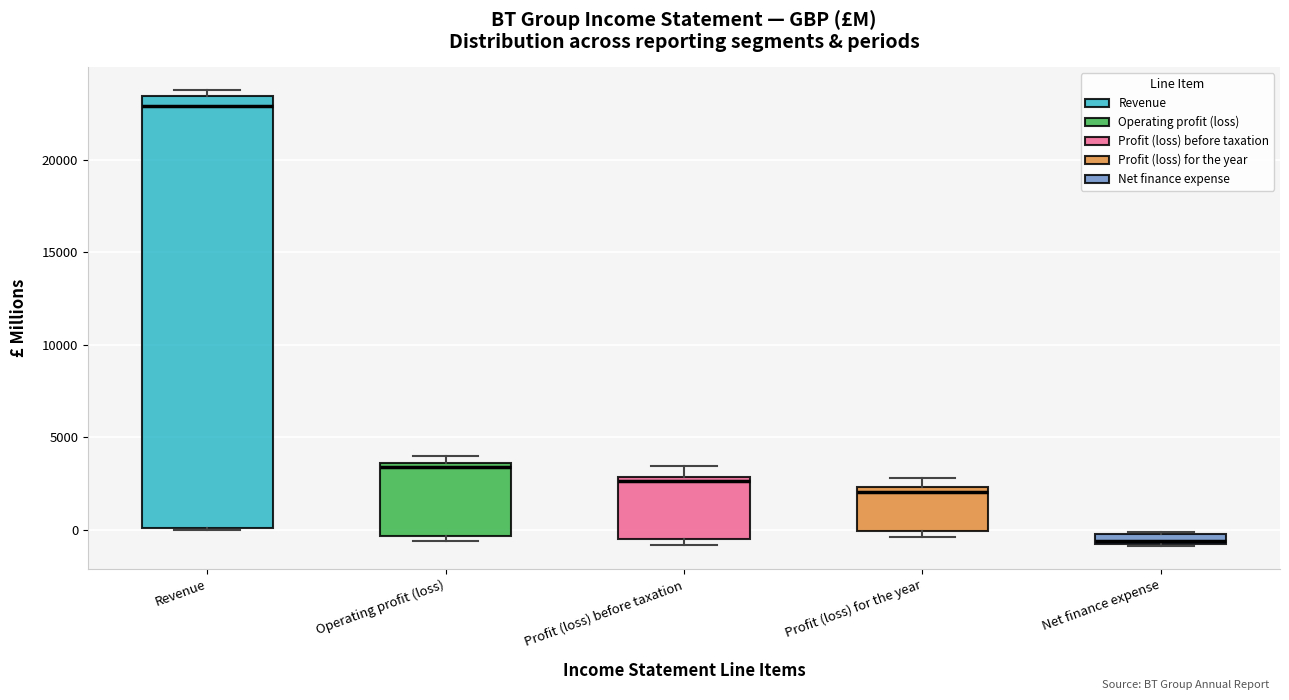

Where is the lower edge of the box for Revenue on the y-axis? The values are not printed on the chart, so give them approximately, as read against the axis.

0